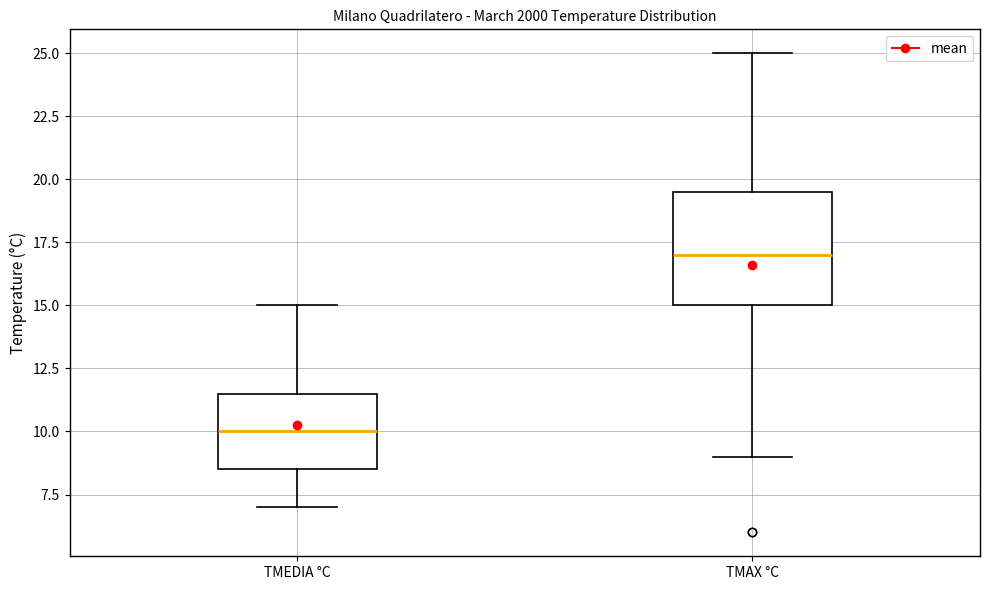

Which box is the tallest, from its lower edge to its upper edge?

TMAX °C